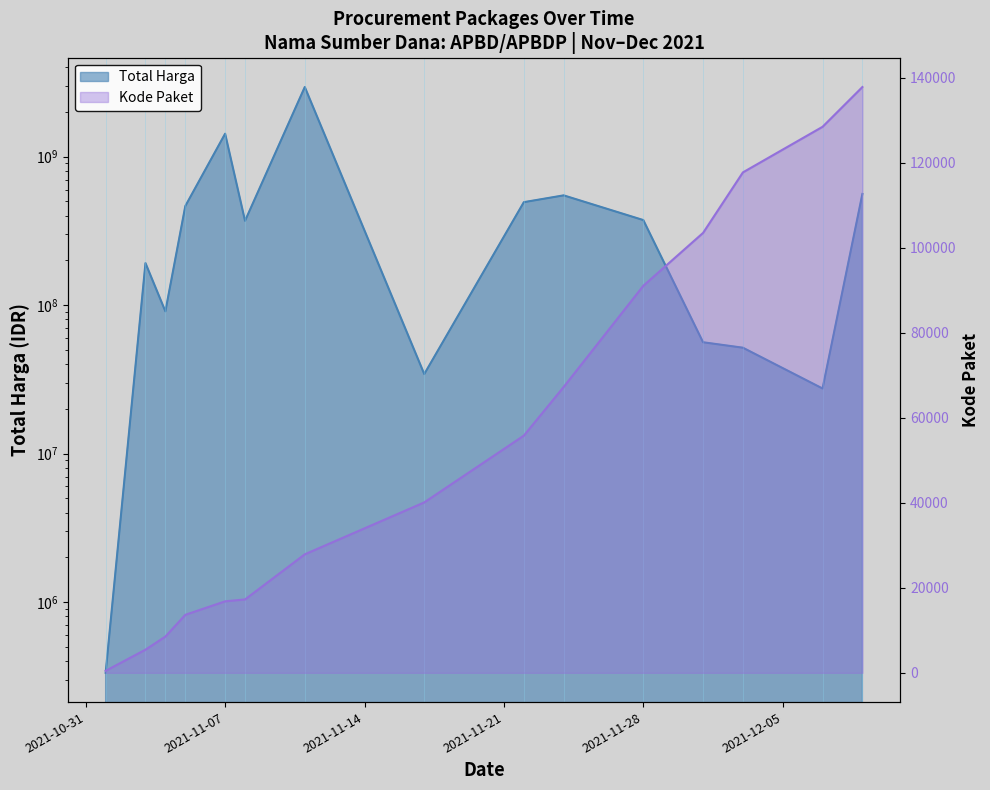

Between 2021-11-22 and 2021-12-07, which series saw the biggest shift?

Total Harga